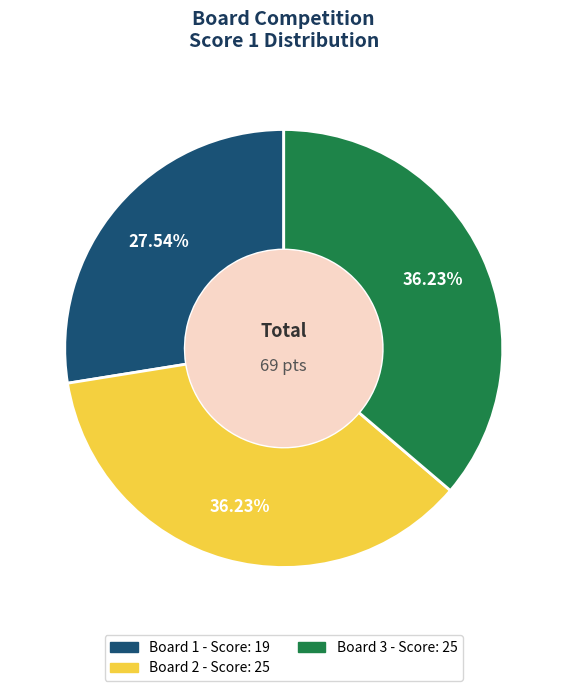

To the nearest percent, what portion does Board 2 represent?

36%